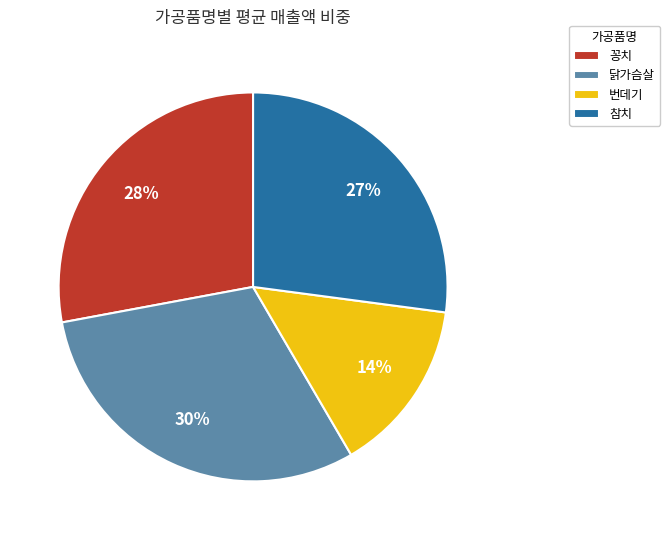

Does 번데기 represent more than half of the total?

No